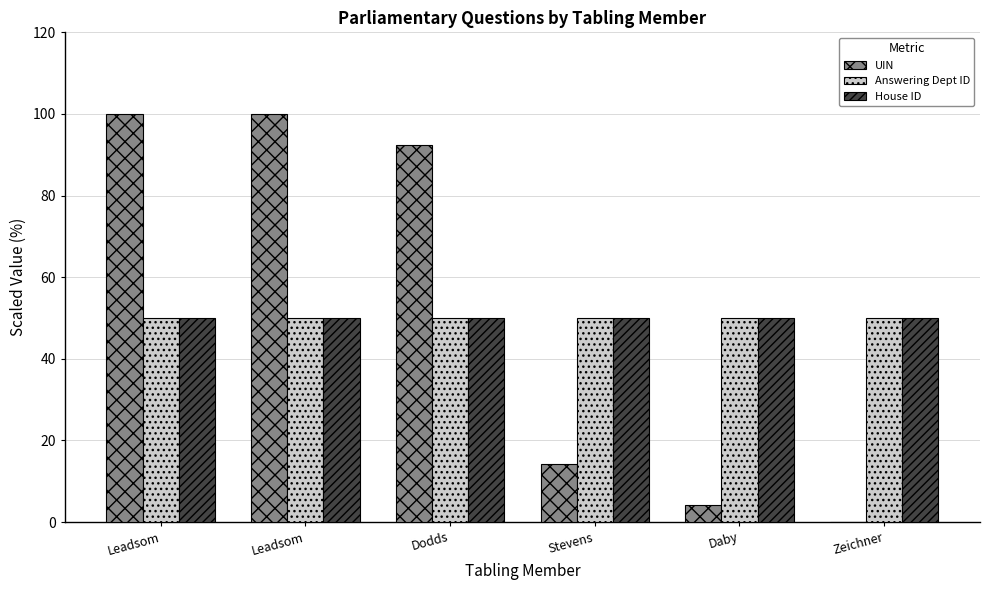

Count the number of categories in the chart.

6